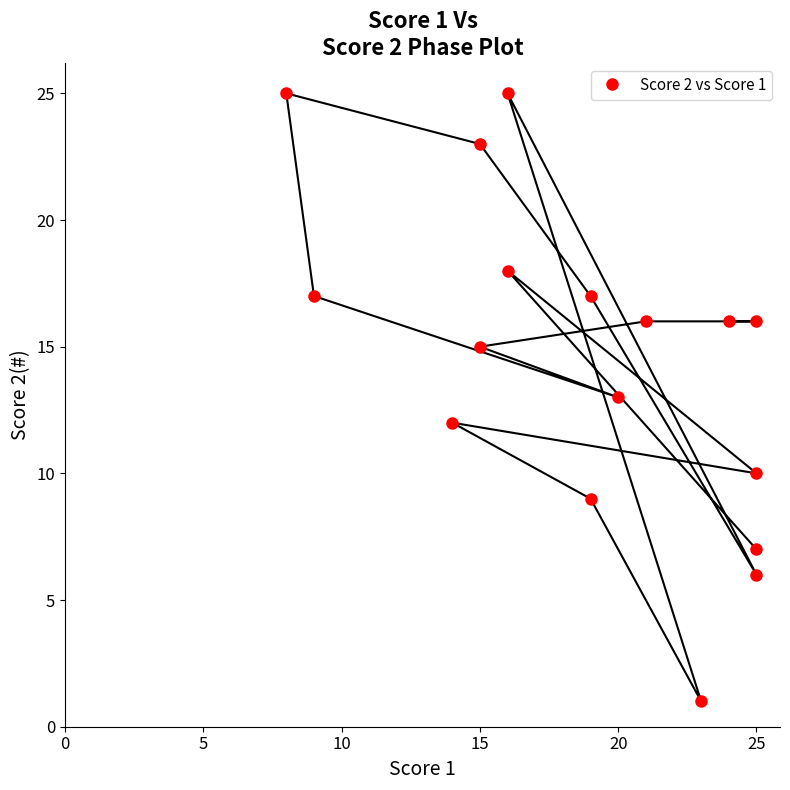

How many points are higher than both their immediate neighbors (excluding endpoints)?

4